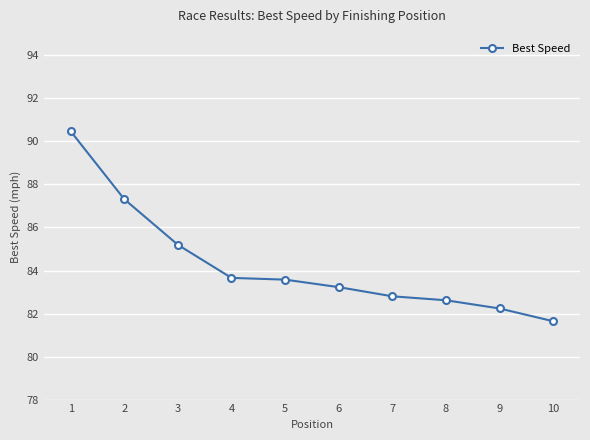

What is the greatest value displayed?

90.5